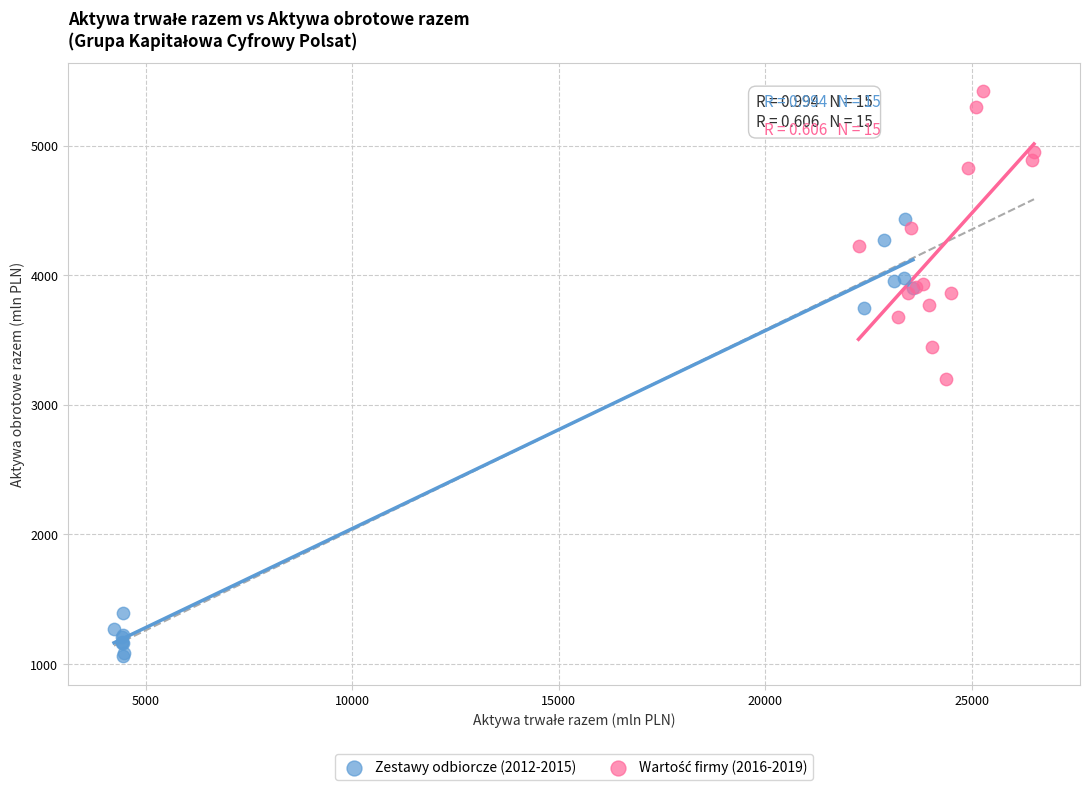

Which series has the widest spread of Y values?

Zestawy odbiorcze (2012-2015)